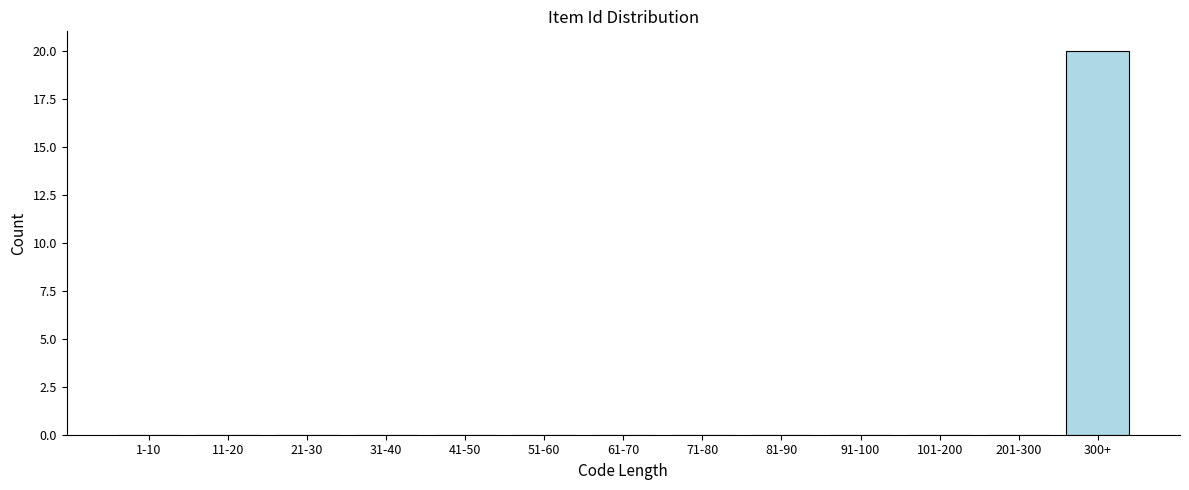

Reading left to right, list all the values displayed in this chart.

1-10=0	11-20=0	21-30=0	31-40=0	41-50=0	51-60=0	61-70=0	71-80=0	81-90=0	91-100=0	101-200=0	201-300=0	300+=20